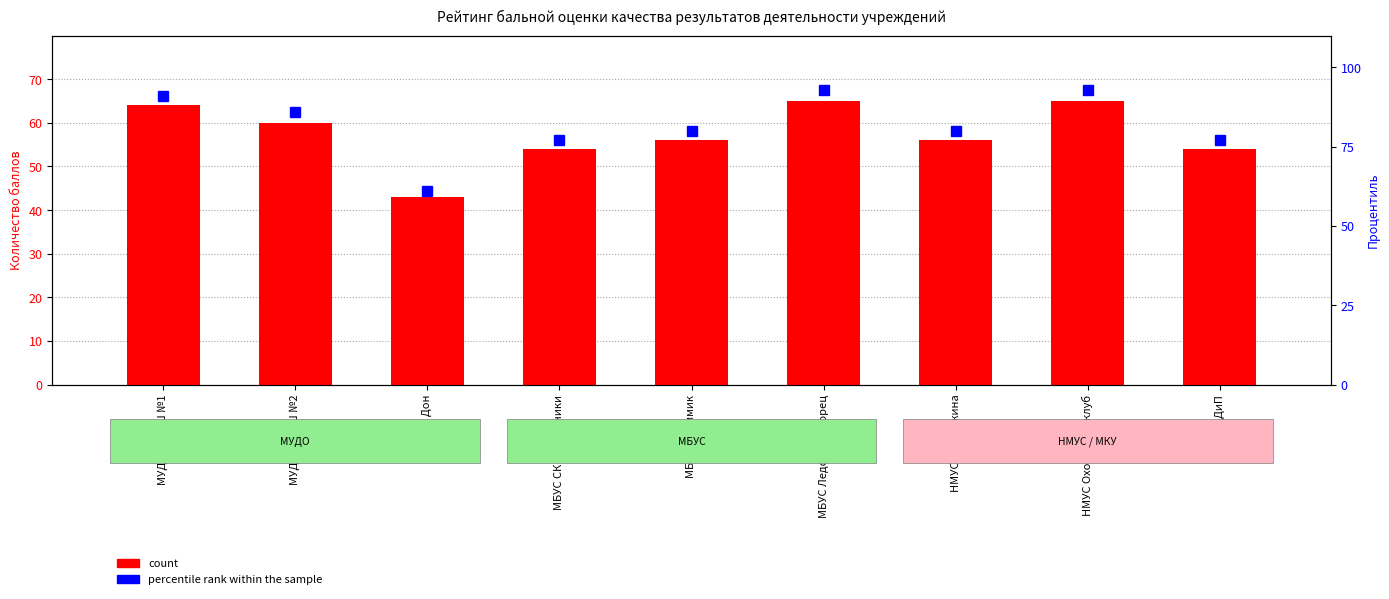

What is the label of the 4th bar from the left?

МБУС СК Сокольники